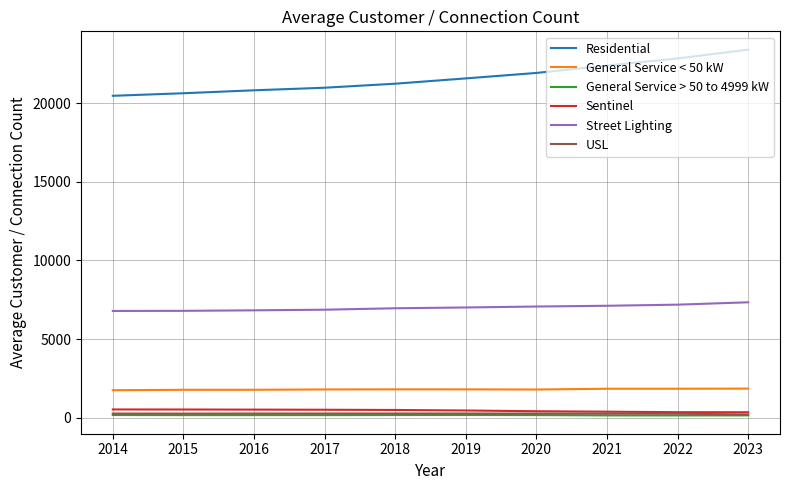

The value of Street Lighting at 2023 is 7335.9. True or false?

True